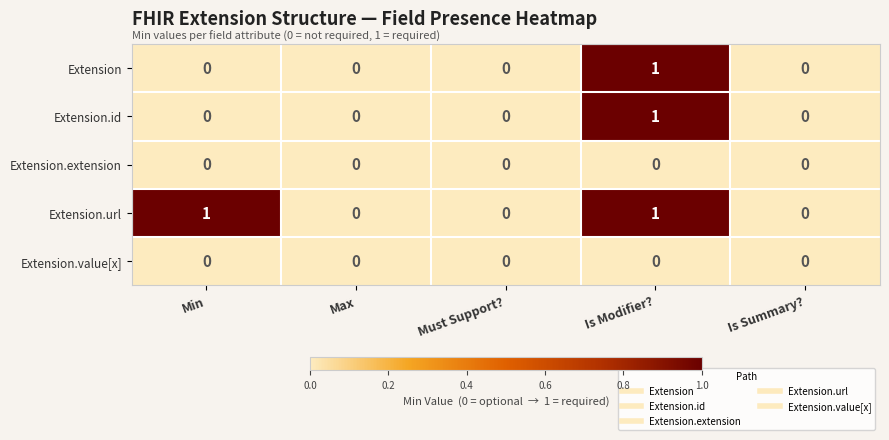

At which category is the sum across all series the highest?

Is Modifier?